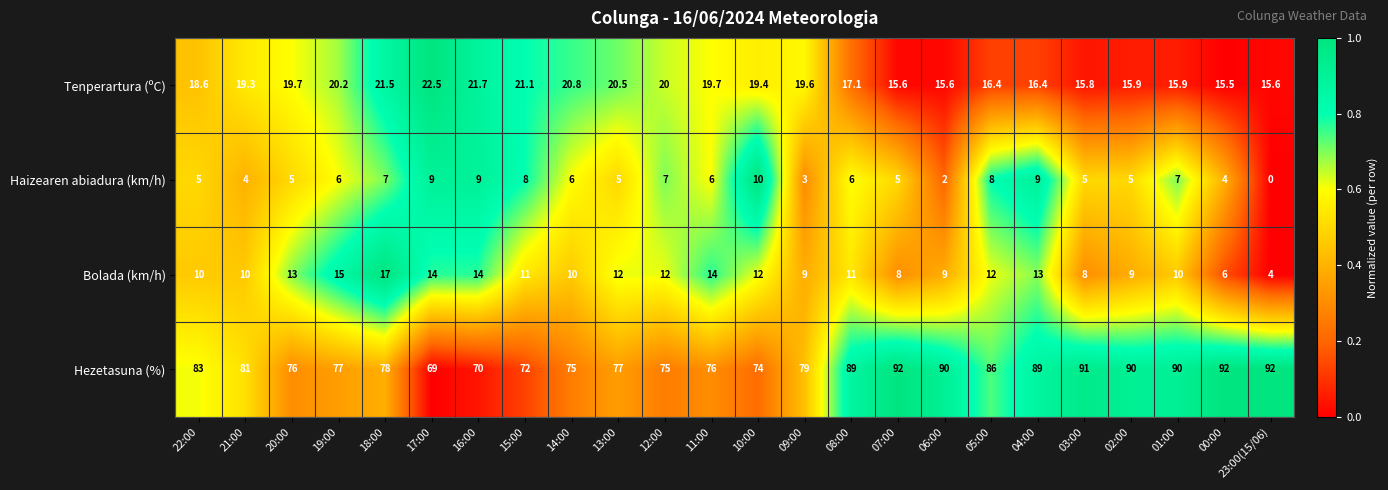

Which series changed the most between 00:00 and 23:00(15/06)?

Haizearen abiadura (km/h)